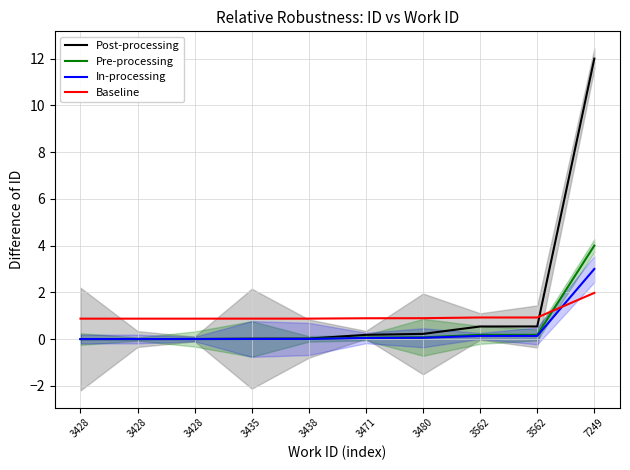

True or false: Post-processing and In-processing intersect in this chart.

False